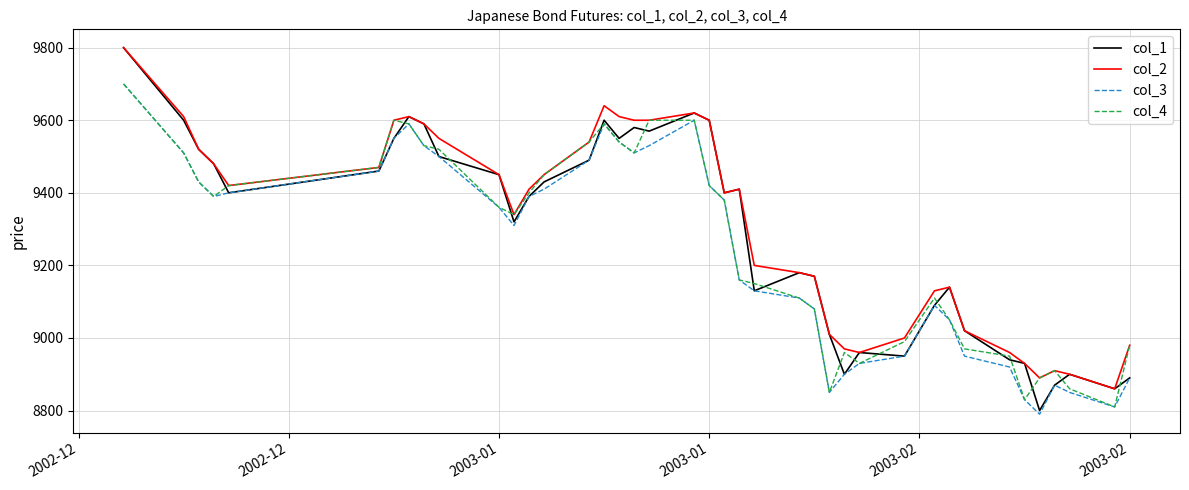

What is the difference between the maximum and second lowest values in the col_2 series?

910